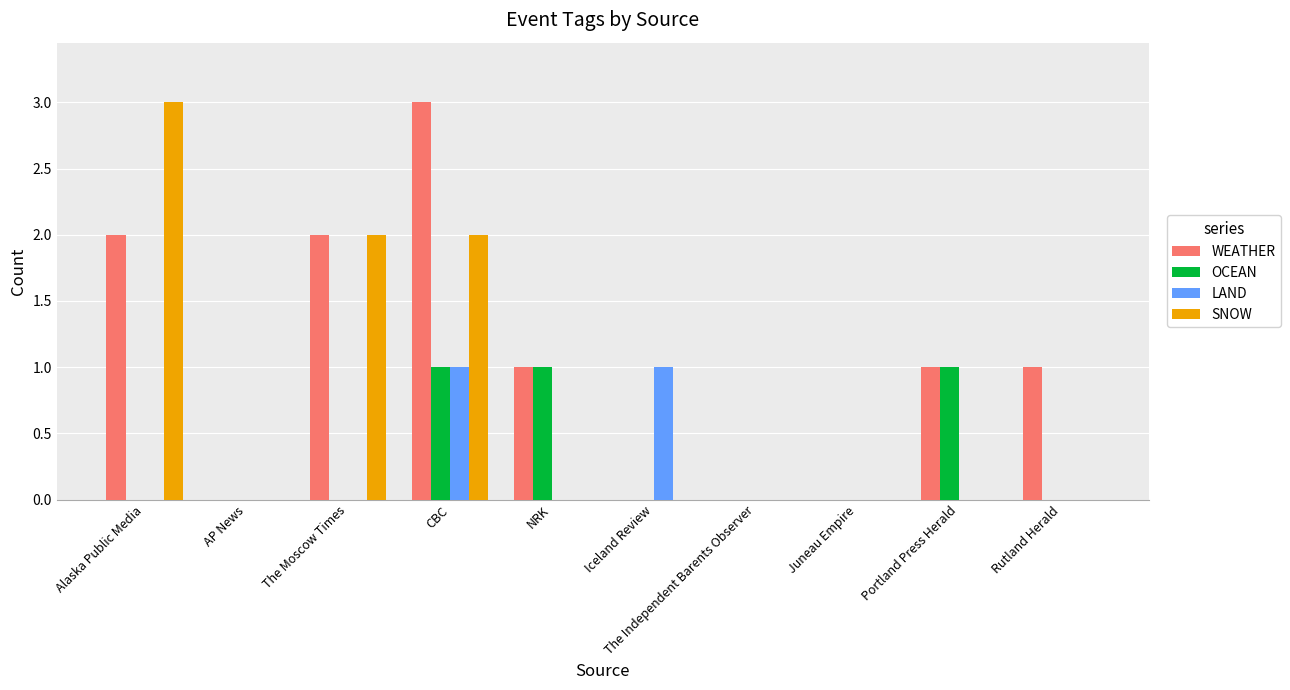

True or false: SNOW has a value of 2 at The Independent Barents Observer.

False